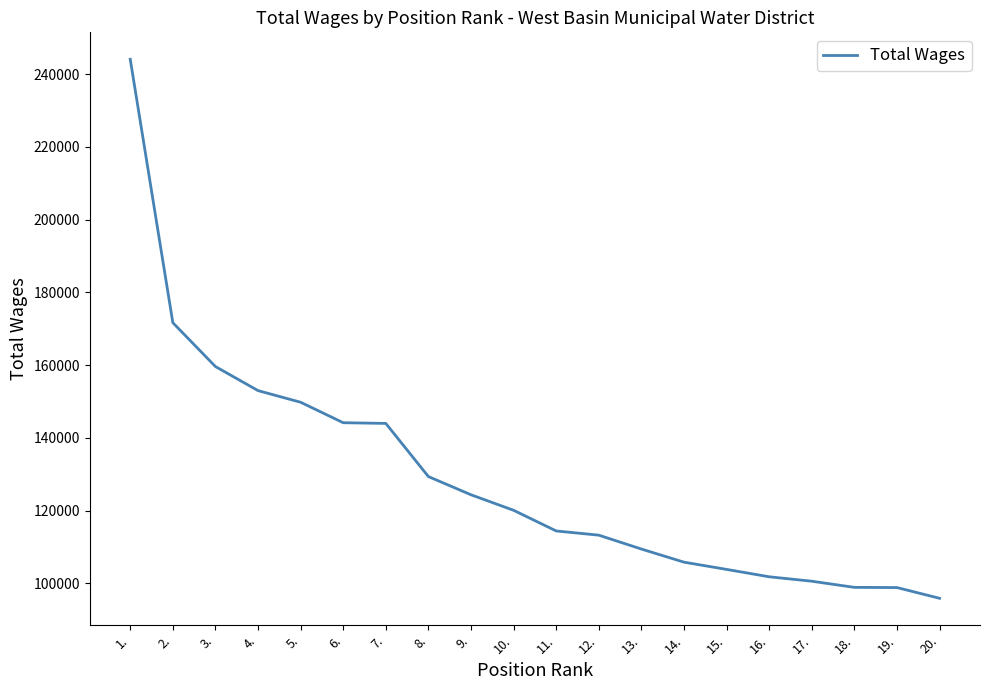

The chart shows a value of 98876 at 18.. True or false?

True